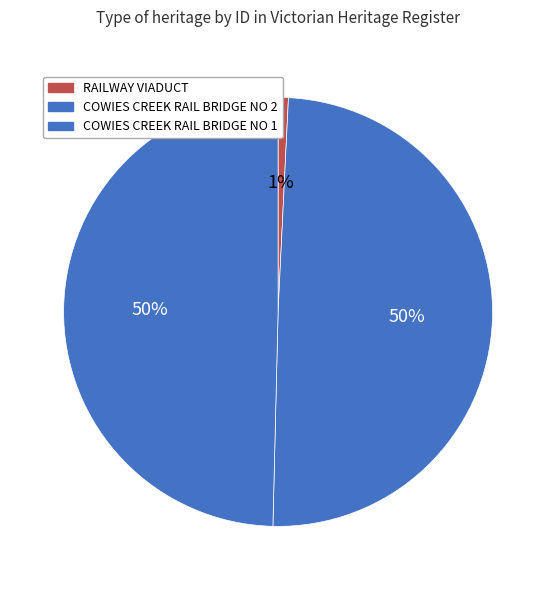

Which category has the smallest portion of the pie?

RAILWAY VIADUCT